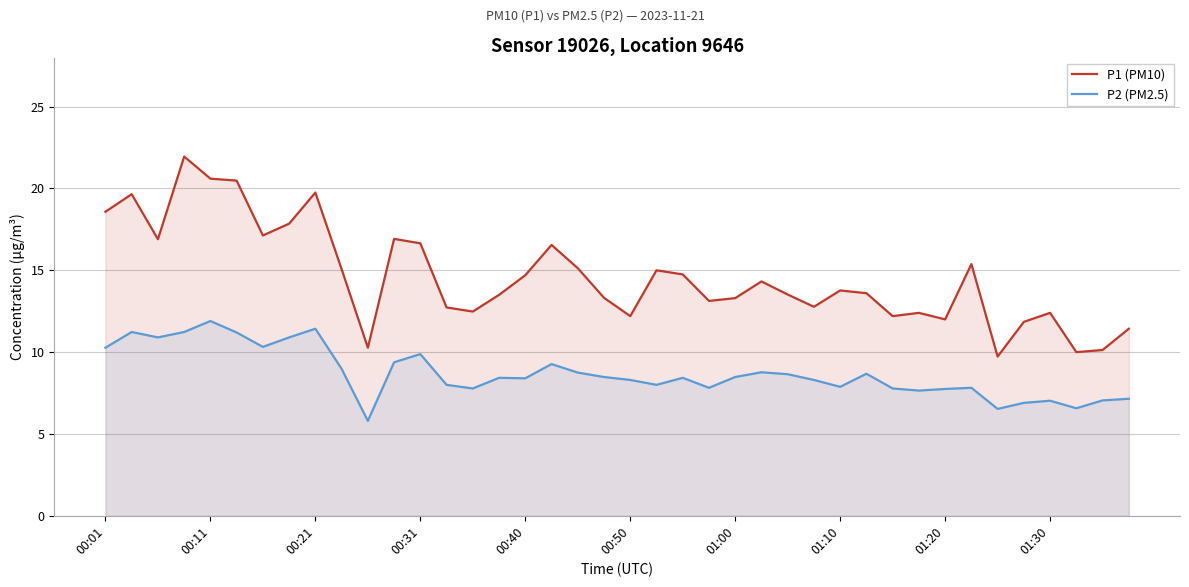

True or false: P1 (PM10) and P2 (PM2.5) cross at least once.

False